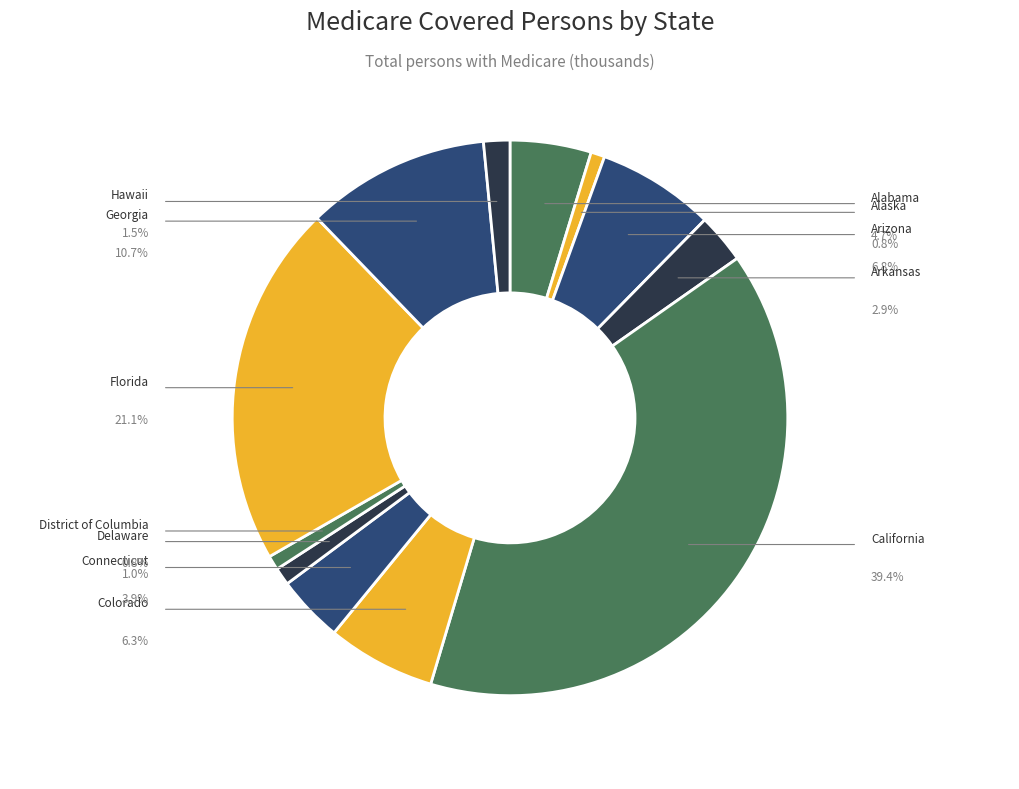

To the nearest percent, what is the difference between the largest and smallest slice percentages?

39%